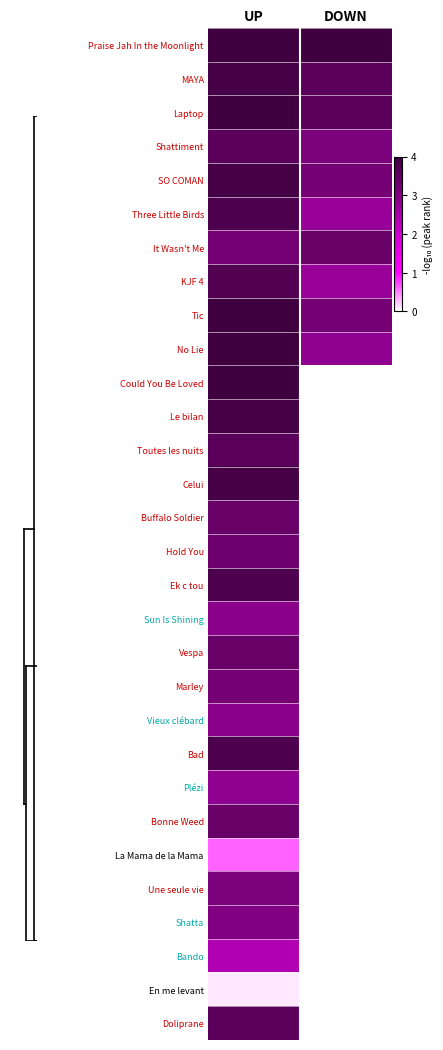

Between DOWN and UP, which is larger?

DOWN